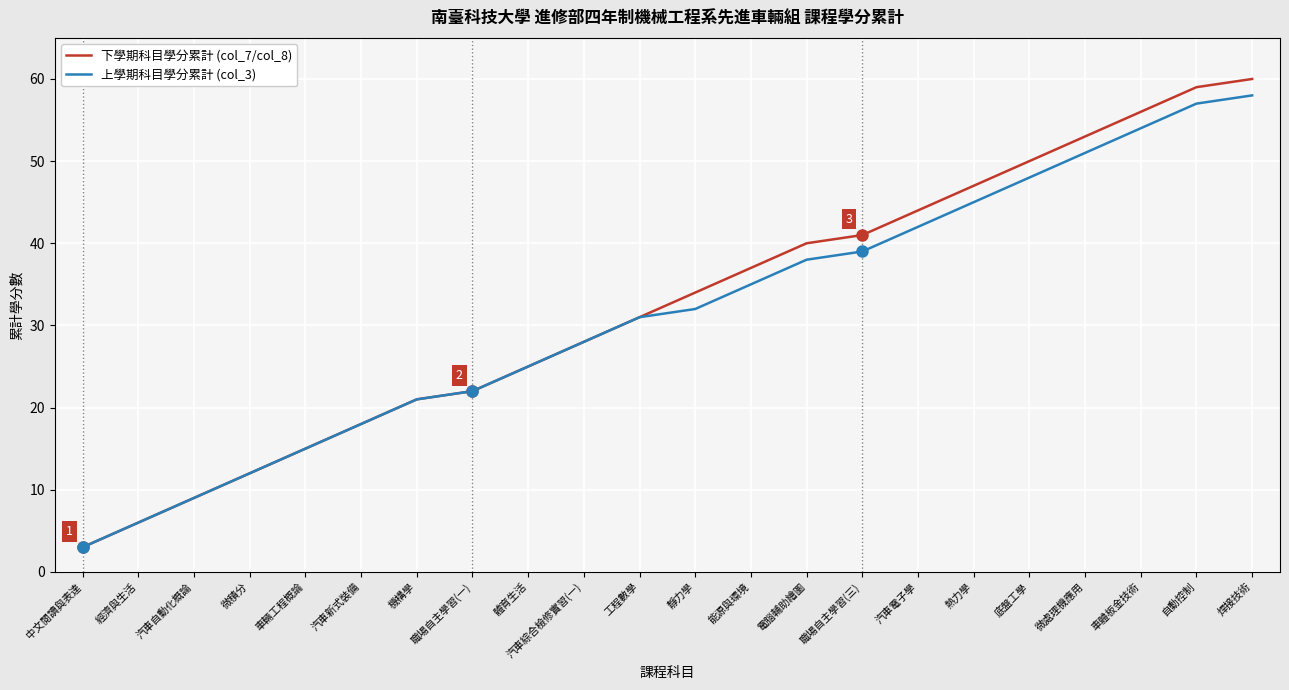

Does the chart have visible grid lines?

Yes